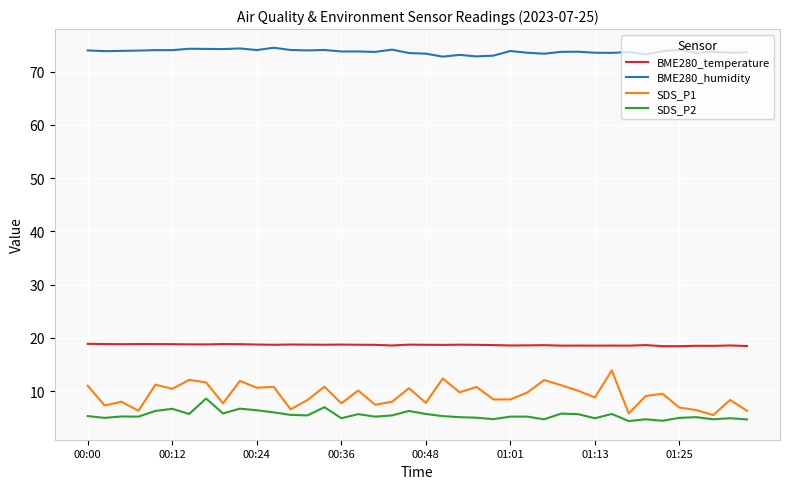

Which series has the widest spread of values?

SDS_P1